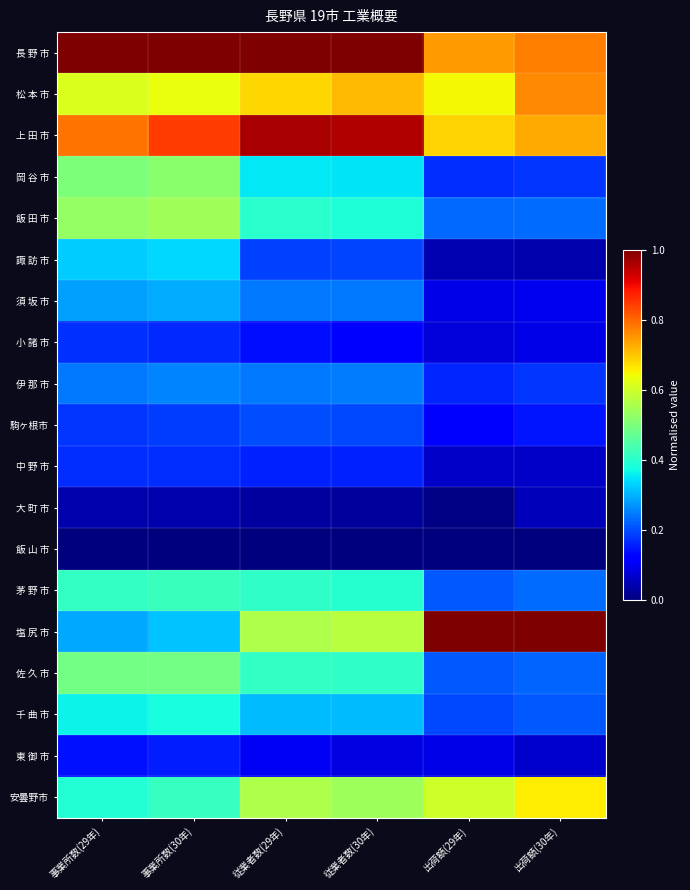

Which series has the largest total across all categories?

長 野 市